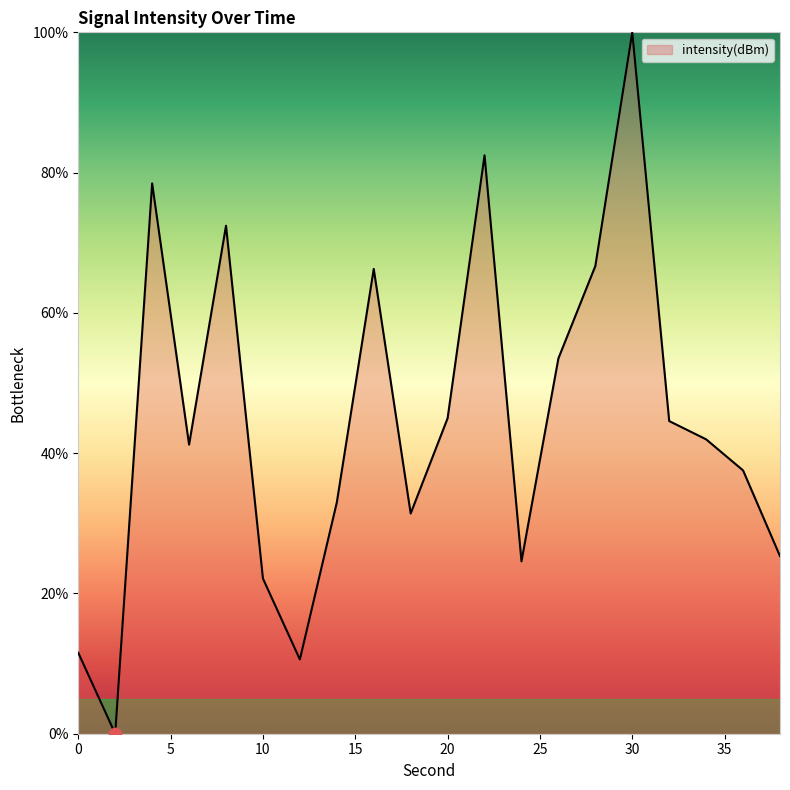

What is the difference between the maximum and minimum values?

100.0